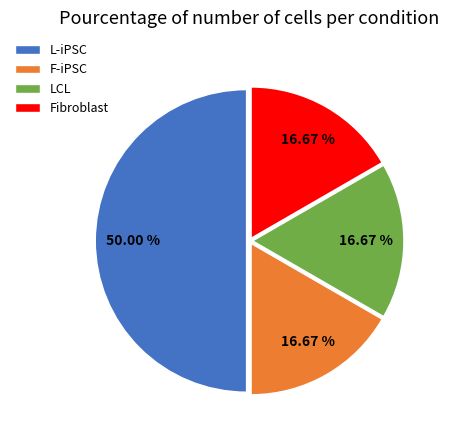

To the nearest percent, what portion does F-iPSC represent?

17%